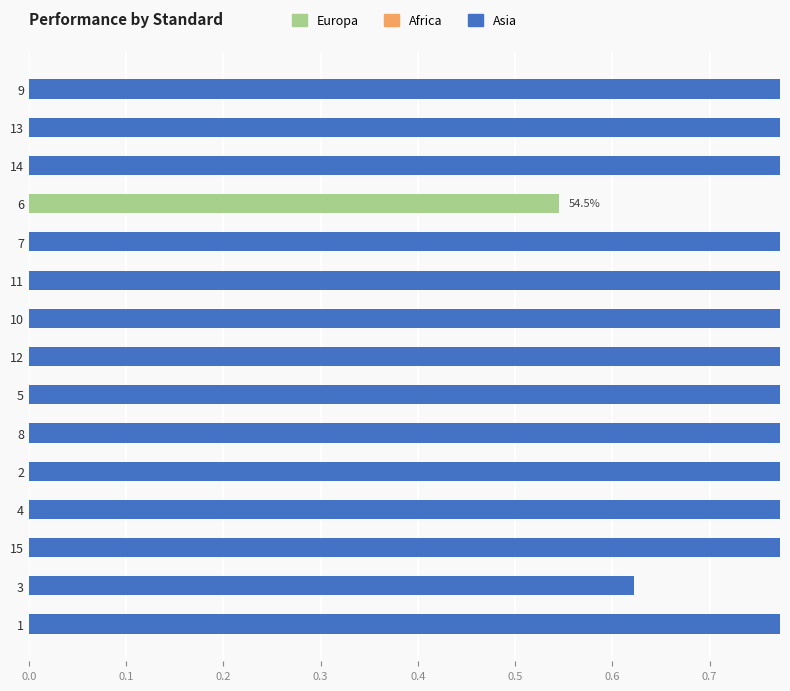

At how many categories does at least one series exceed 0?

15